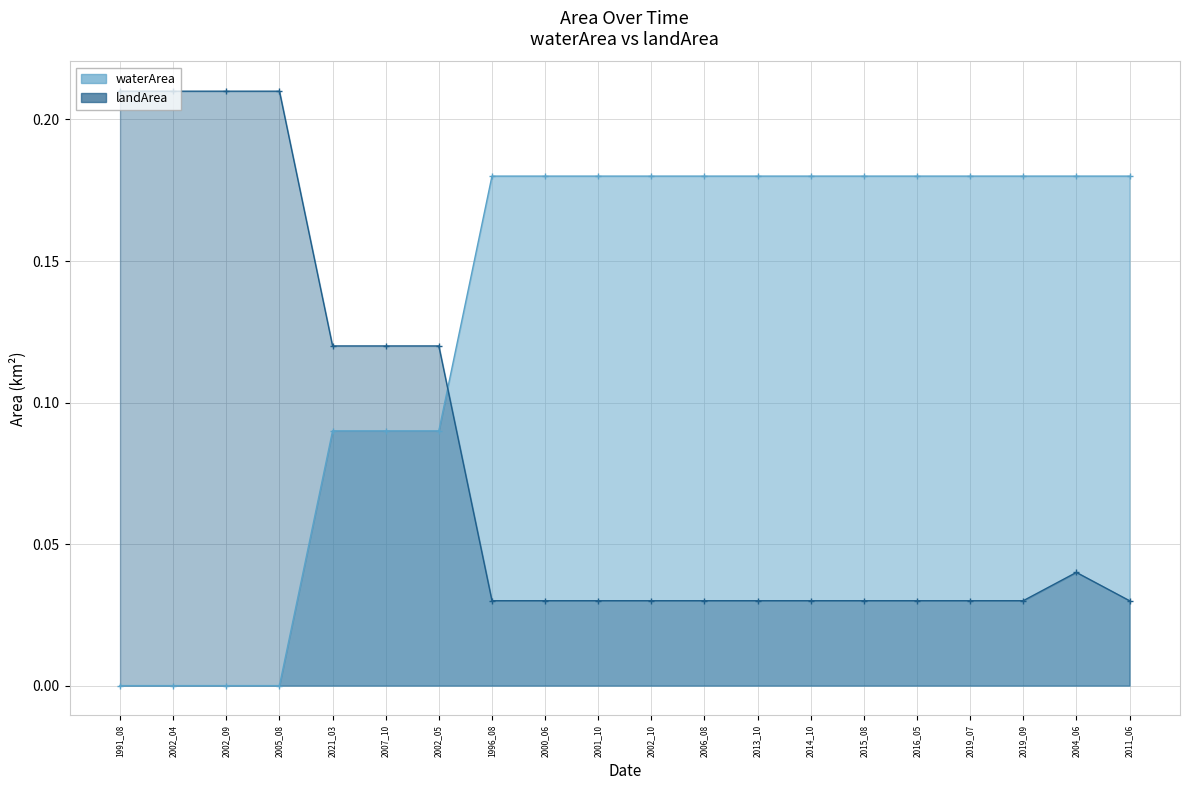

At 2016_05, list the series in order from largest to smallest.

waterArea, landArea